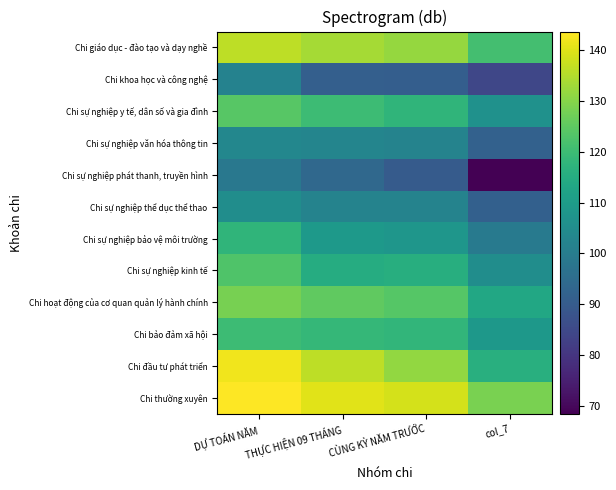

Rank the series by their maximum value, from highest to lowest.

Chi thường xuyên, Chi đầu tư phát triển, Chi giáo dục - đào tạo và dạy nghề, Chi hoạt động của cơ quan quản lý hành chính, Chi sự nghiệp y tế, dân số và gia đình, Chi sự nghiệp kinh tế, Chi bảo đảm xã hội, Chi sự nghiệp bảo vệ môi trường, Chi sự nghiệp thể dục thể thao, Chi sự nghiệp văn hóa thông tin, Chi khoa học và công nghệ, Chi sự nghiệp phát thanh, truyền hình